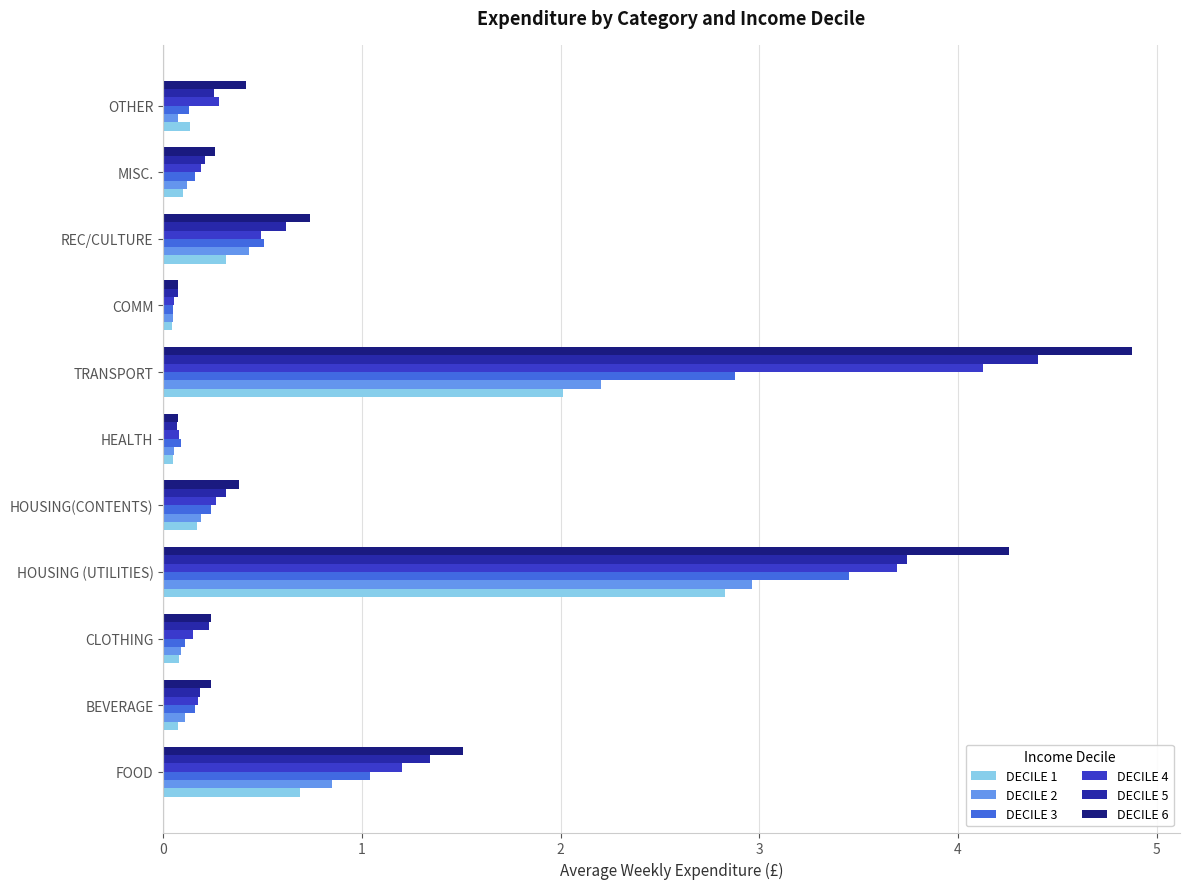

Which category has the highest value in the DECILE 1 series?

HOUSING (UTILITIES)